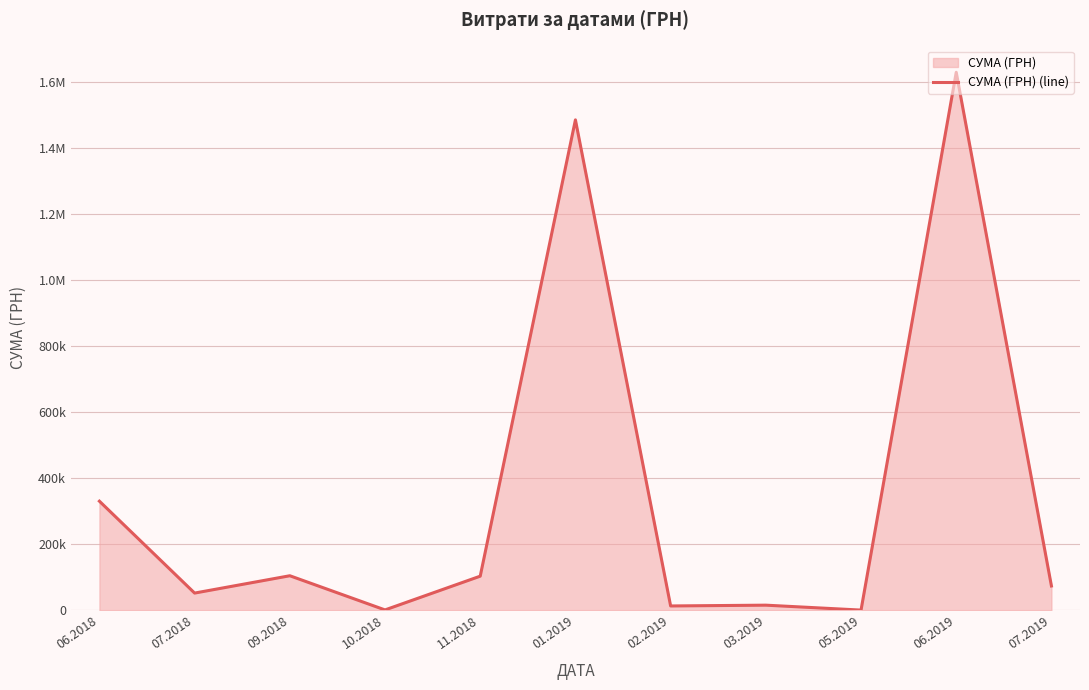

Rank the categories by value from highest to lowest.

06.2019, 01.2019, 06.2018, 09.2018, 11.2018, 07.2019, 07.2018, 03.2019, 02.2019, 10.2018, 05.2019